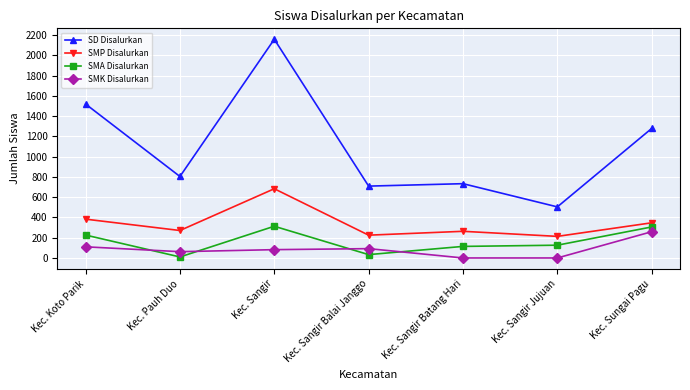

At how many categories does at least one series exceed 699?

6